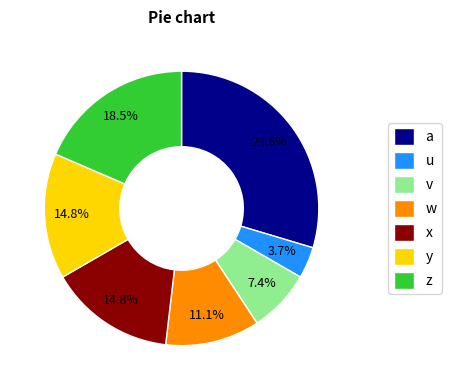

What is the ratio of the value at y to the value at z?

0.8